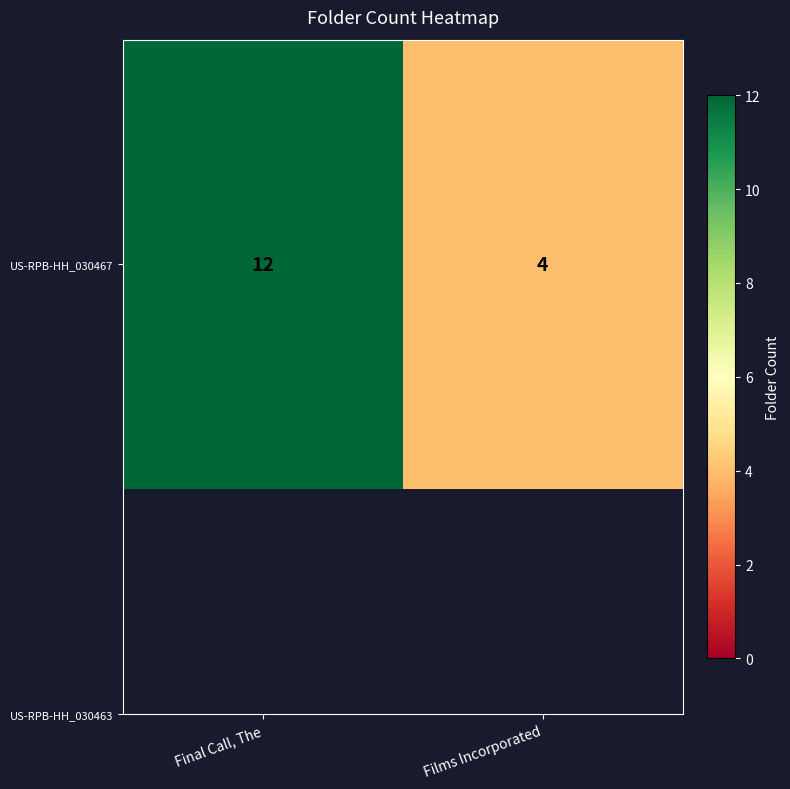

List the labels in order of value, smallest first.

Films Incorporated, Final Call, The